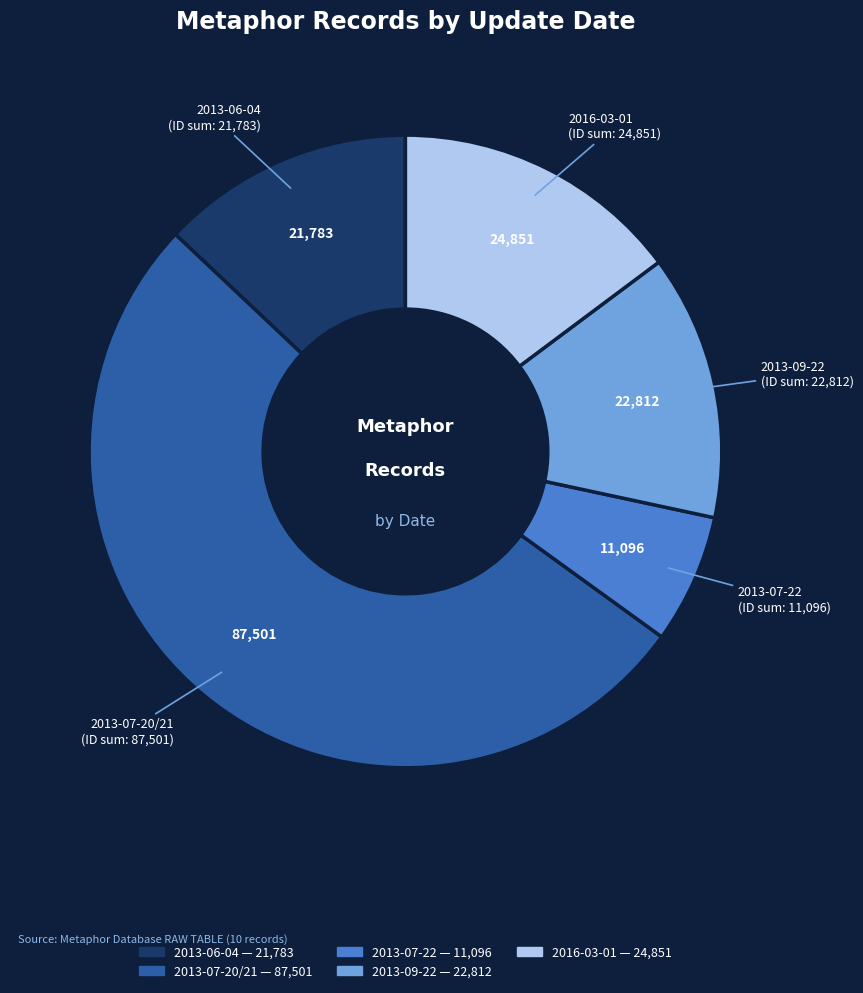

Is there a majority slice in this chart?

Yes